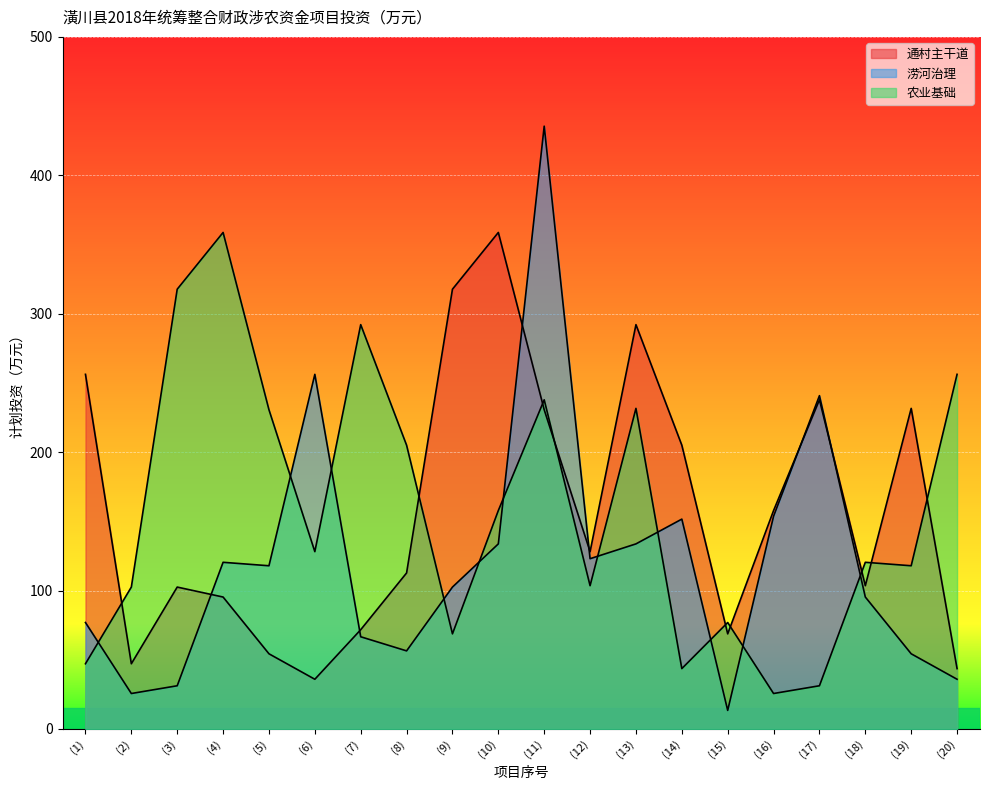

What is the difference between the maximum and second lowest values in the 农业基础 series?

327.5